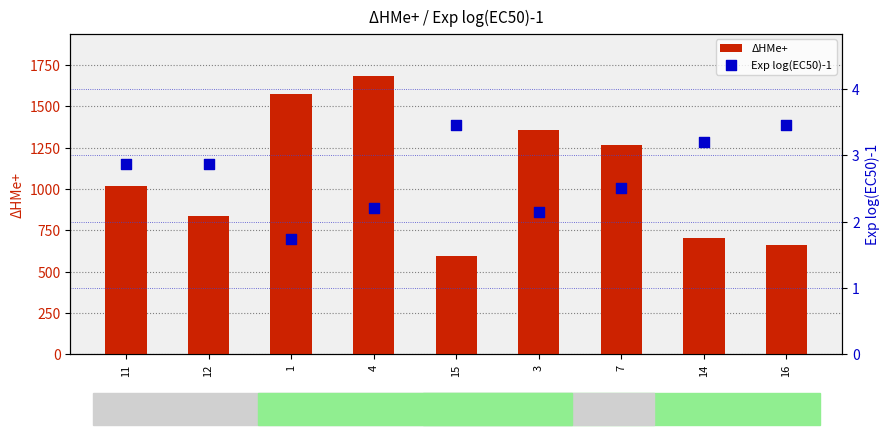

Which series reaches the maximum Y coordinate?

ΔHMe+